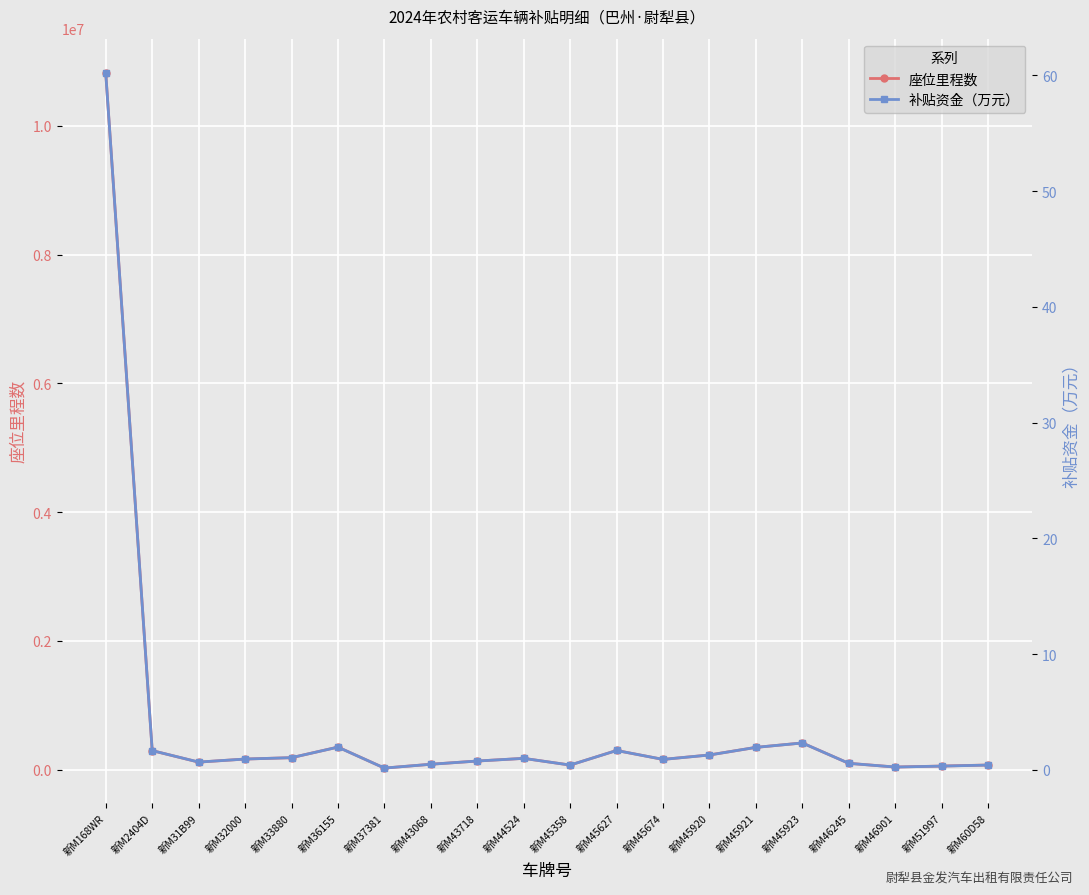

What is the label of the 9th point from the left?

新M43718